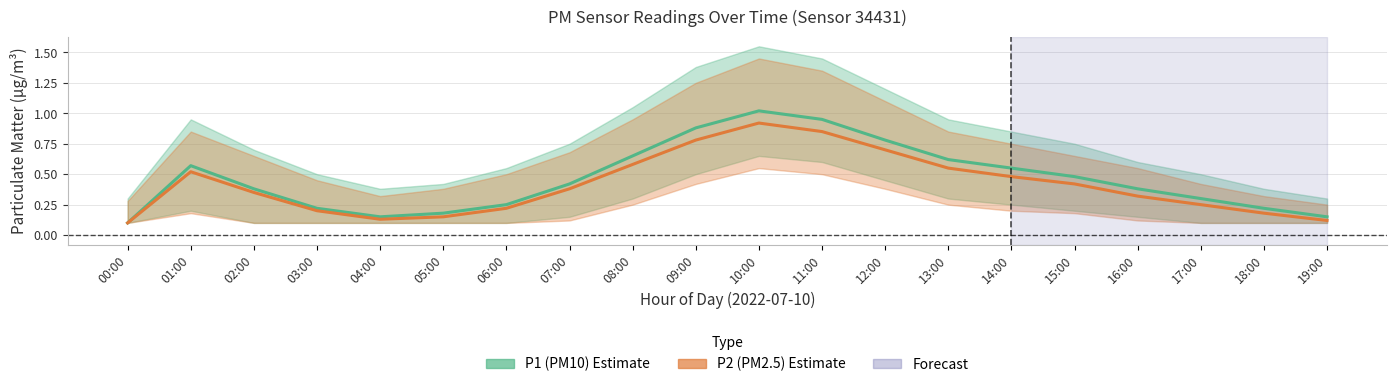

Rank the series at 05:00 from lowest to highest value.

P2 (PM2.5), P1 (PM10)